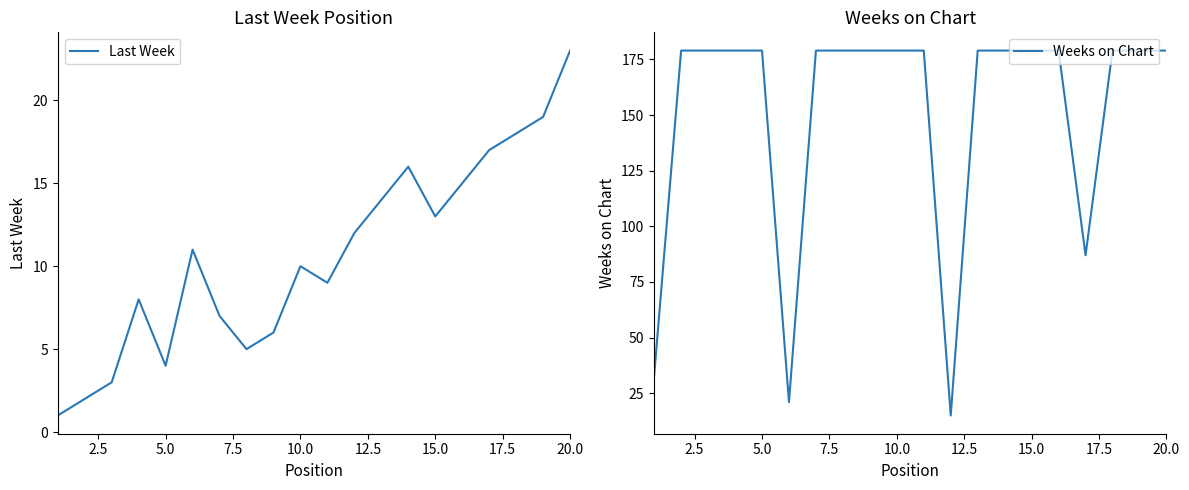

Which category has the highest value in the Last Week series?

20.0